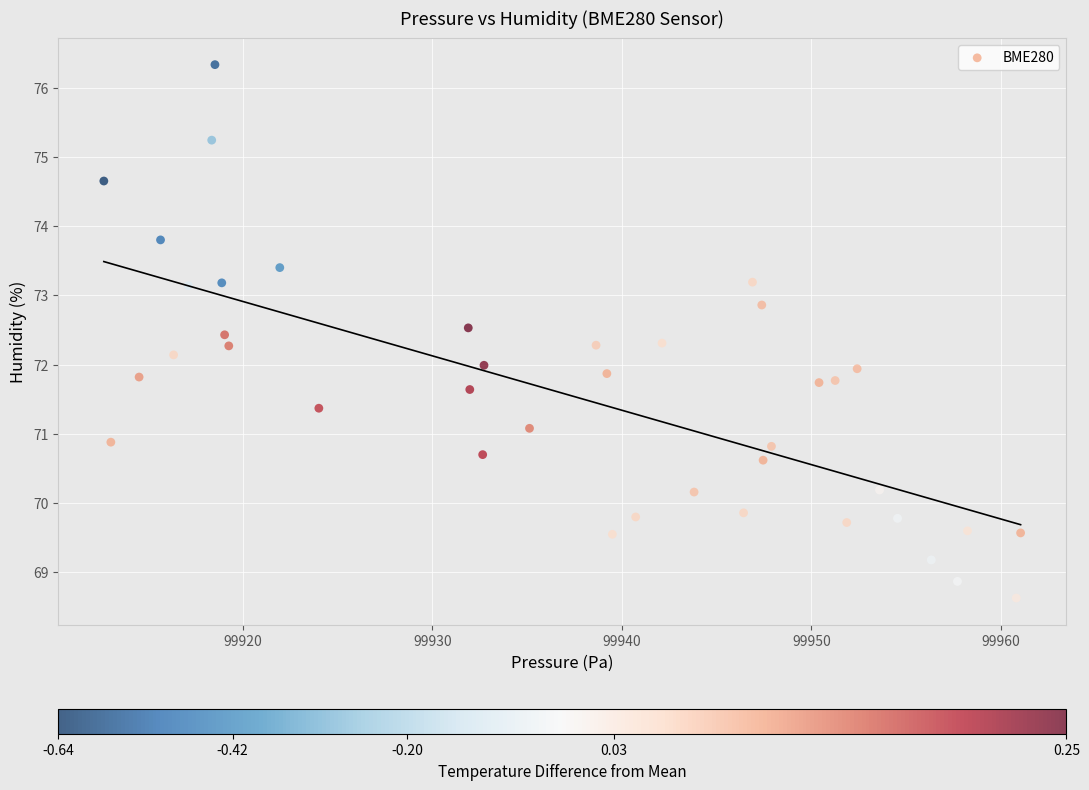

What is the range of Y values (max minus min)?

7.7